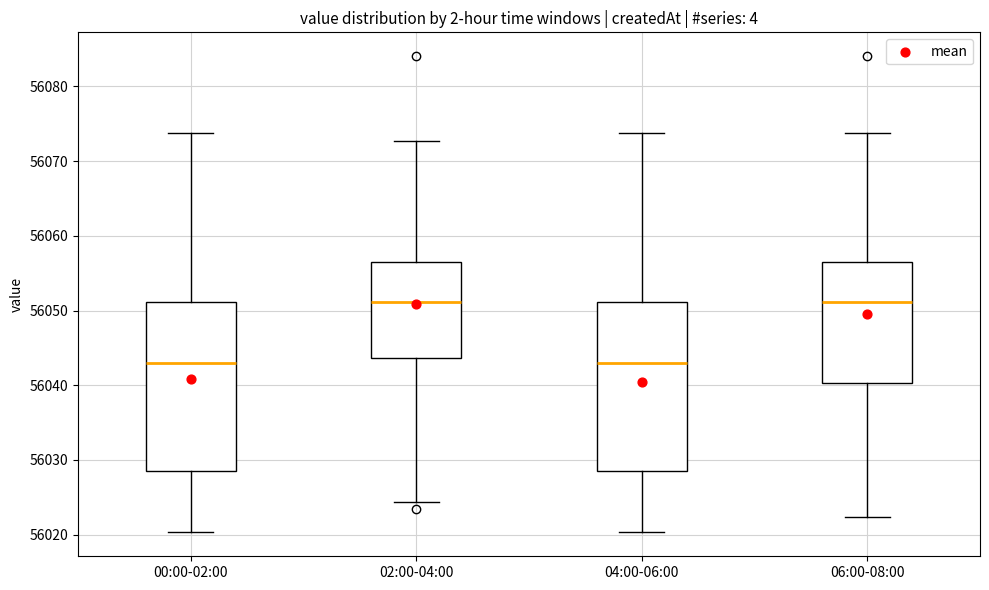

Reading left to right, transcribe this box plot: for each box, give where its median line is, the range the box spans, and where its two whiskers end, as read against the y-axis. The values are not printed on the chart, so give them approximately, as read against the axis.

00:00-02:00: median 56043, box 56029 to 56051, whiskers 56020 to 56074
02:00-04:00: median 56051, box 56044 to 56057, whiskers 56024 to 56073
04:00-06:00: median 56043, box 56029 to 56051, whiskers 56020 to 56074
06:00-08:00: median 56051, box 56040 to 56057, whiskers 56022 to 56074